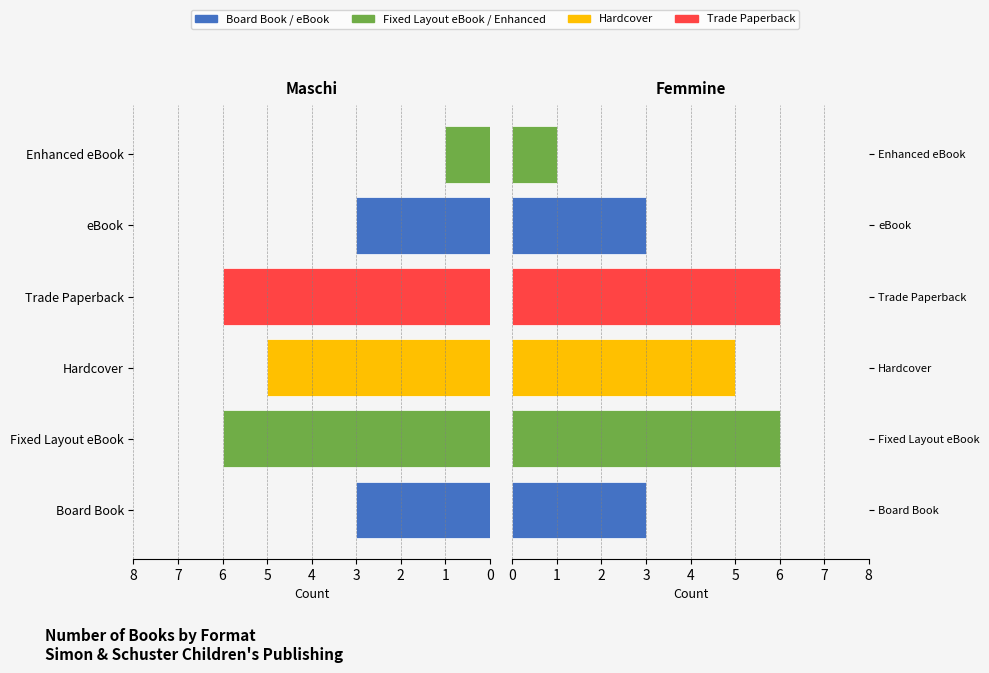

How many series are shown in this chart?

2